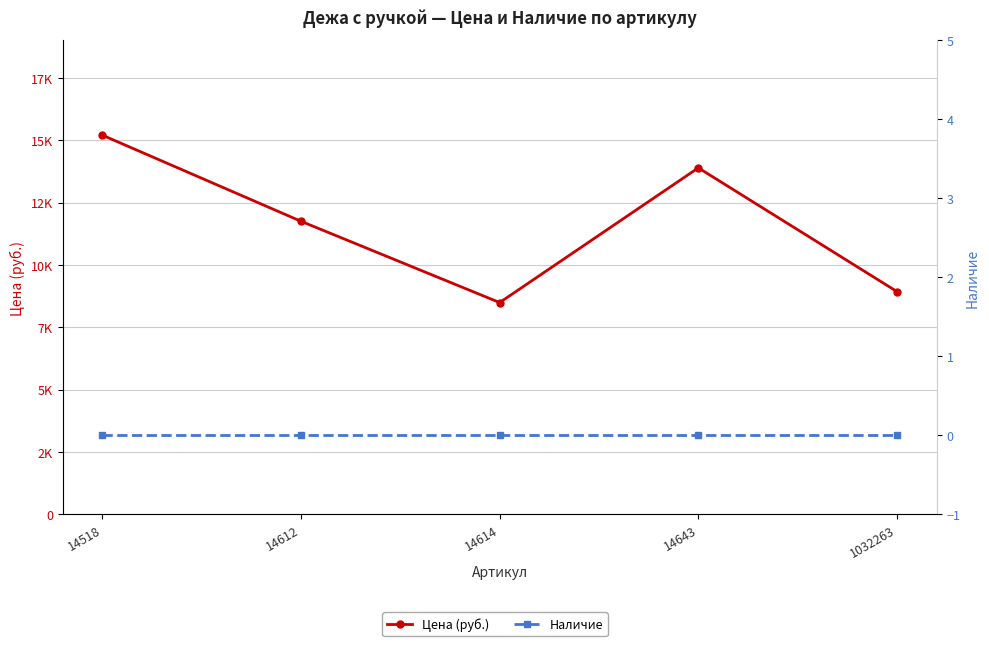

Reading left to right, list all the values displayed in this chart.

Цена (руб.): 15210	11755	8493	13899	8934
Наличие: 0	0	0	0	0